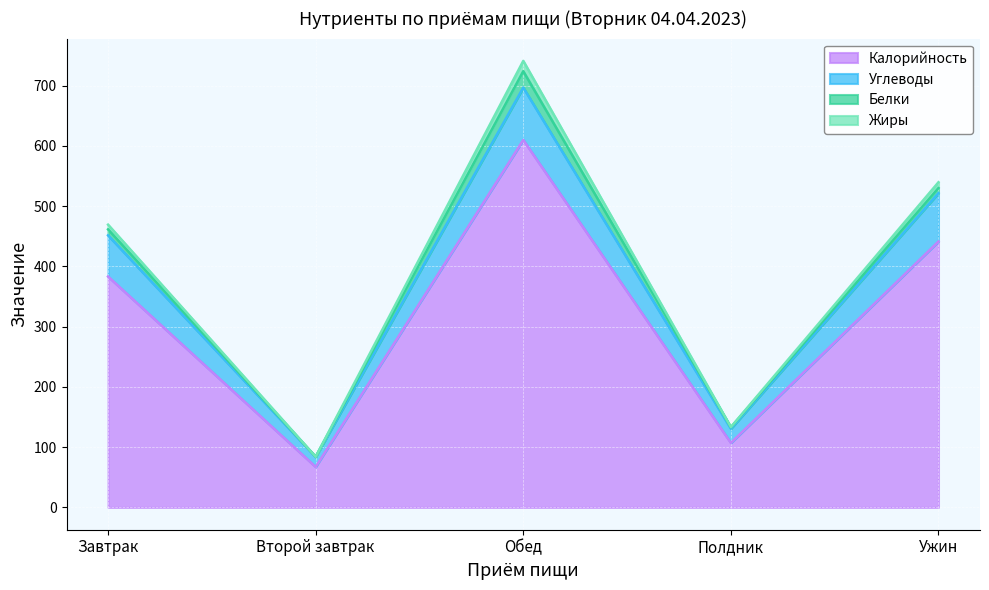

What is the label of the 4th point from the left?

Полдник